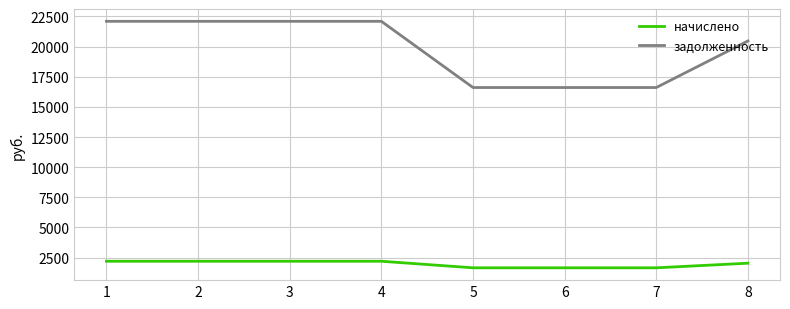

True or false: задолженность and начислено cross at least once.

False